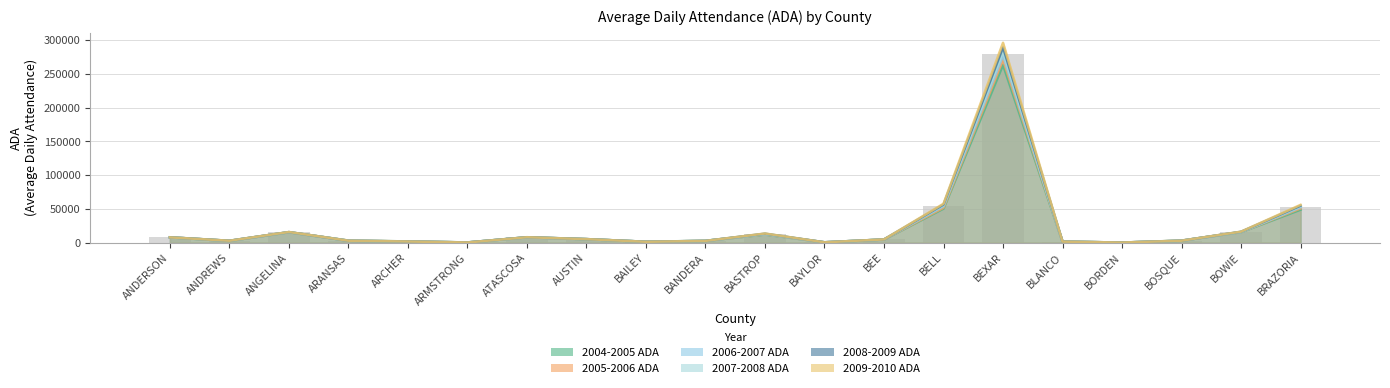

Where is 2004-2005 ADA nearest to the value 131724?

BELL